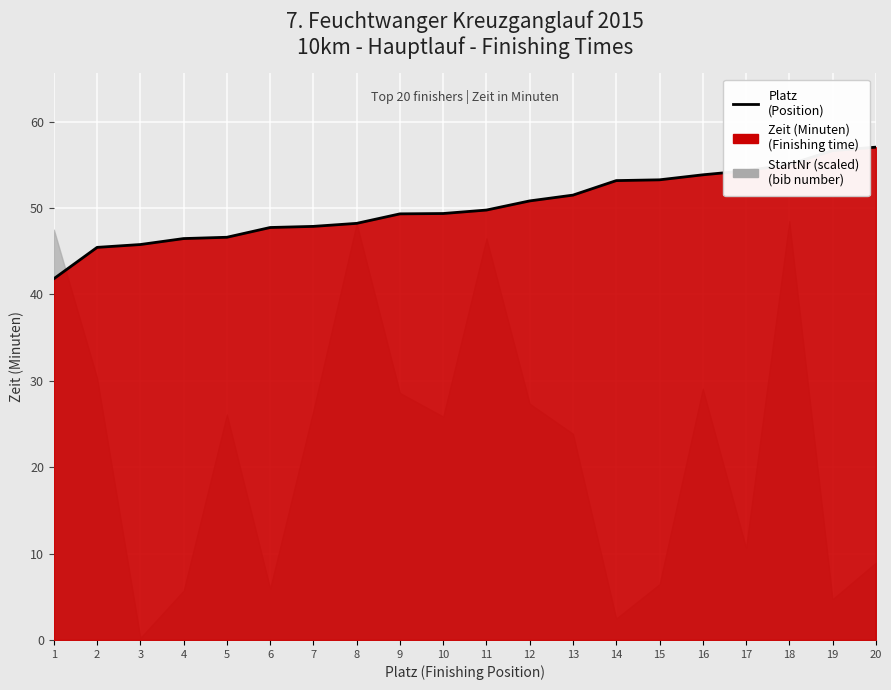

List the labels in order of value, largest first.

20, 19, 18, 17, 16, 15, 14, 13, 12, 11, 10, 9, 8, 7, 6, 5, 4, 3, 2, 1